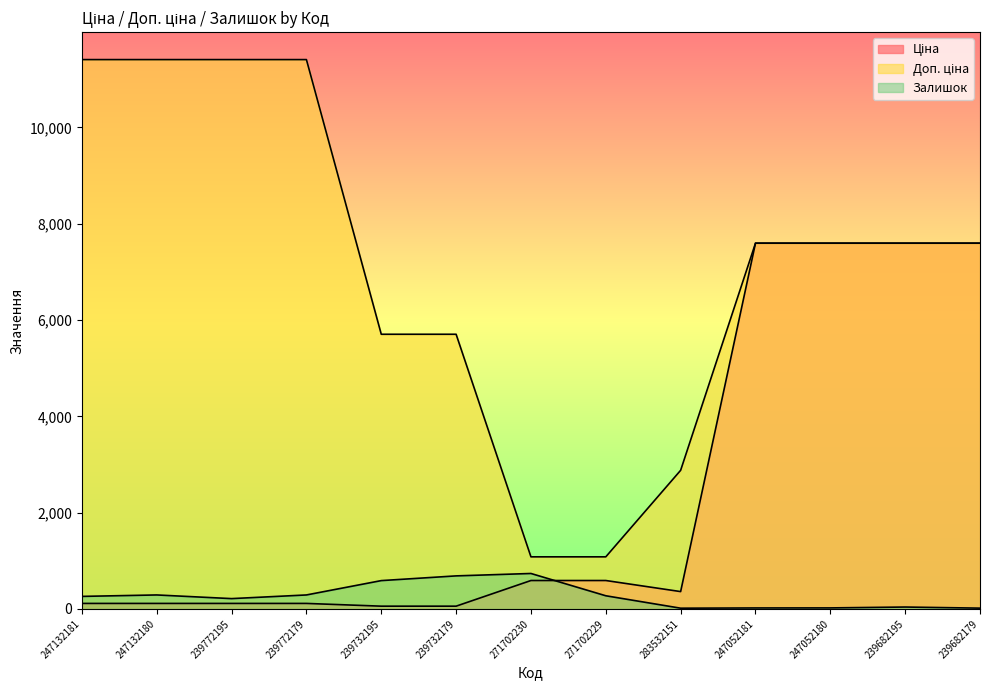

The Доп. ціна series shows 7596.5 at 239682195. True or false?

True